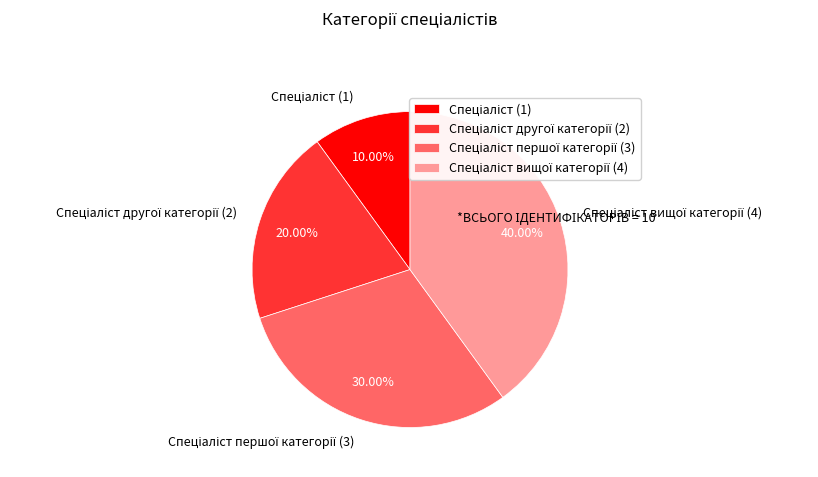

Is there a majority slice in this chart?

No